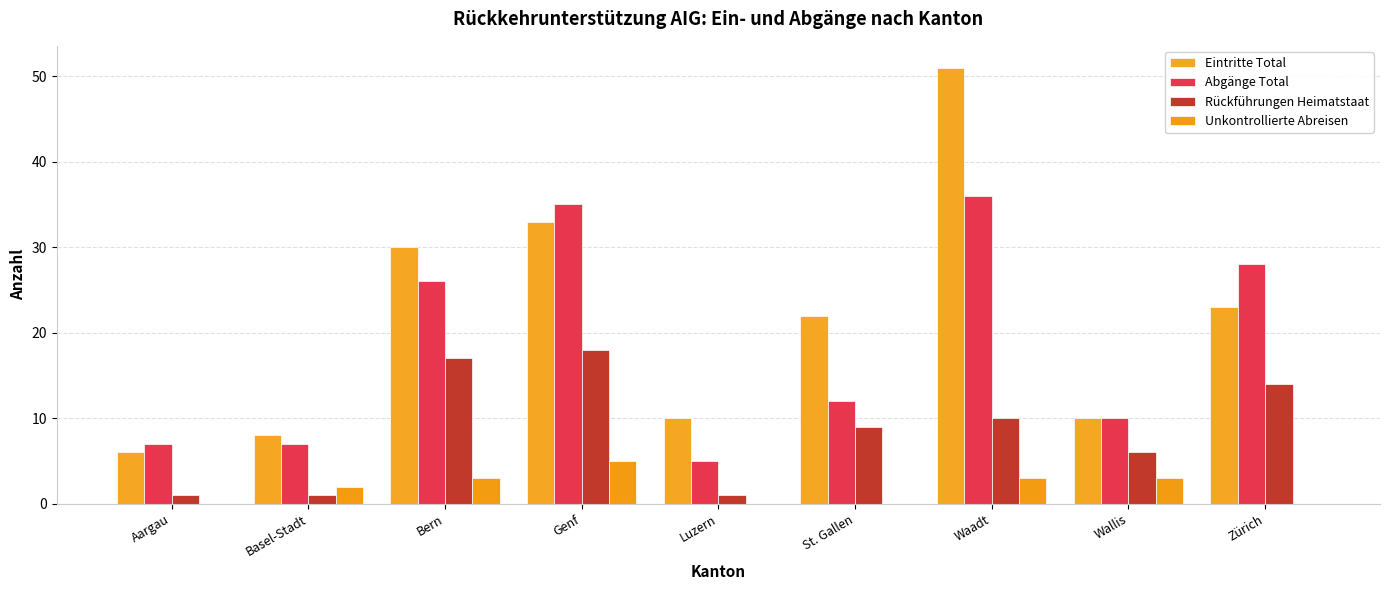

What is the average value of the Rückführungen Heimatstaat series?

9